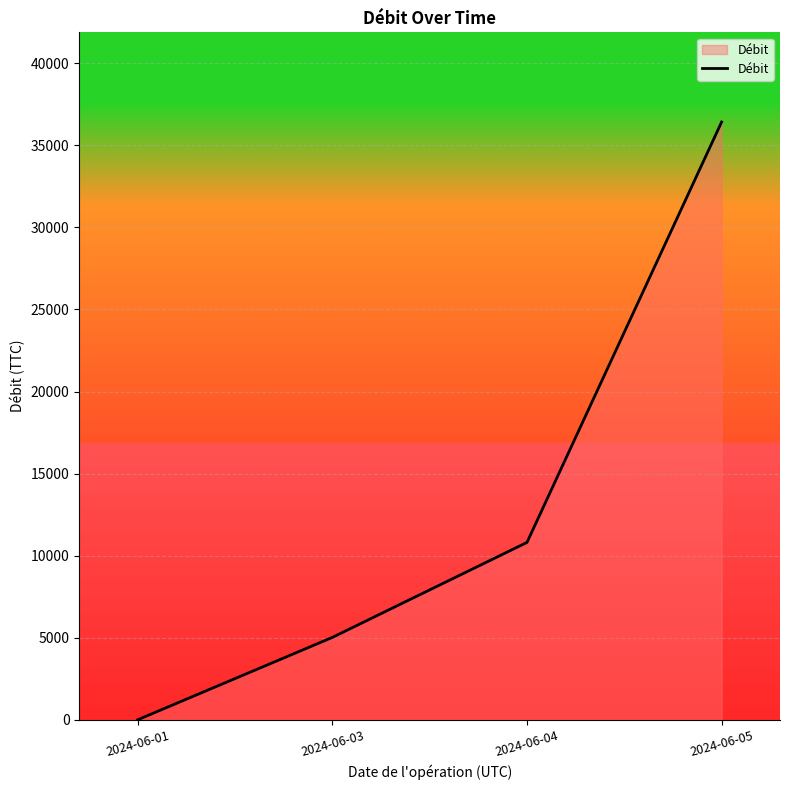

How many lines are shown in the chart?

1